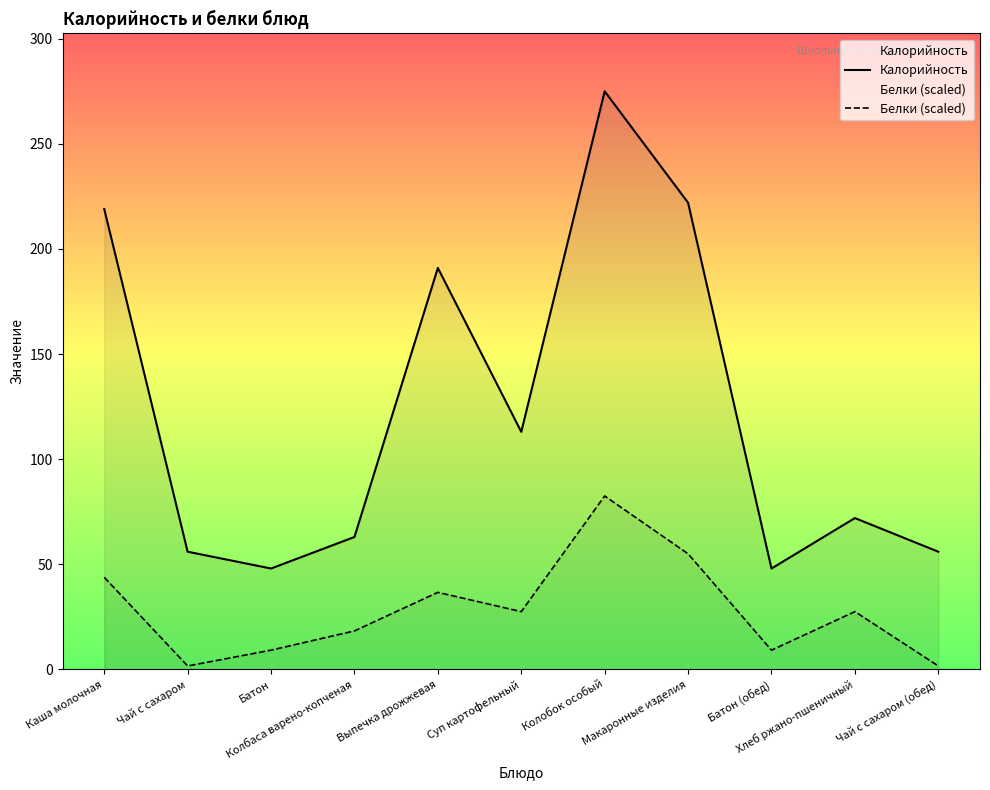

Where is the first local maximum for Белки (scaled)?

Выпечка дрожжевая